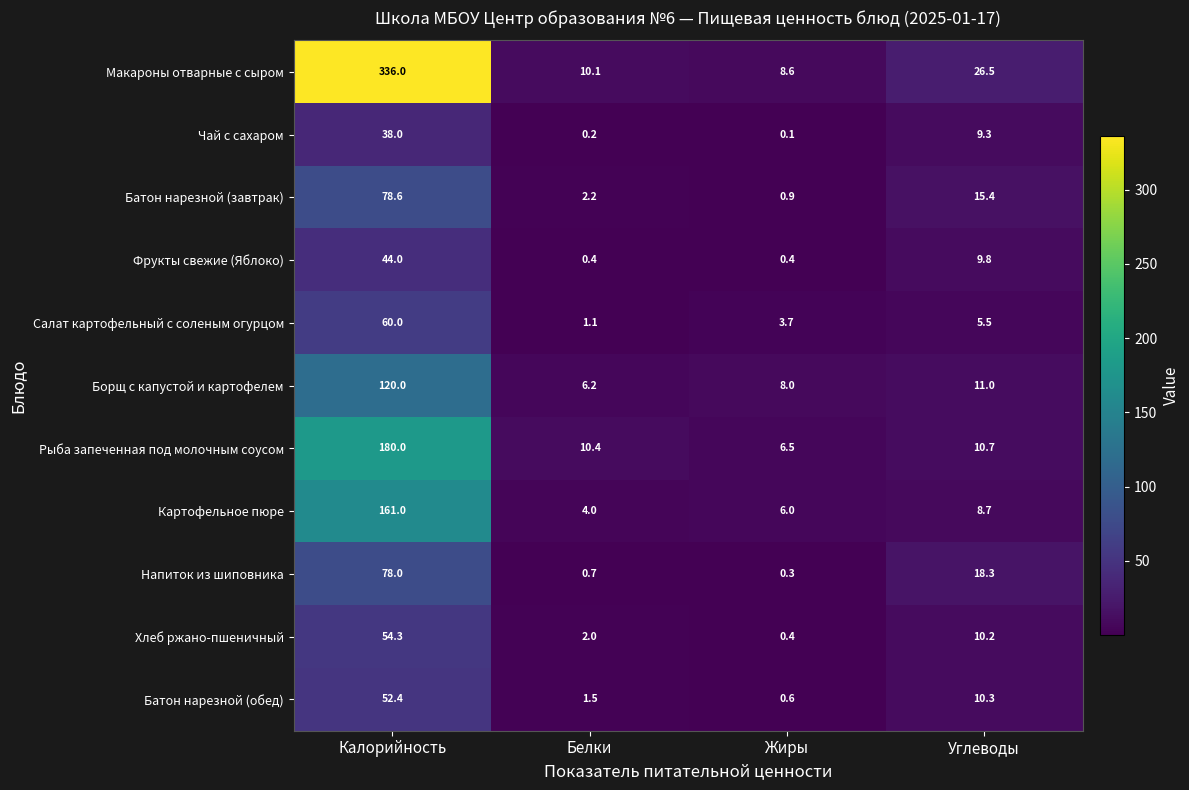

The Картофельное пюре series shows 8.7 at Углеводы. True or false?

True